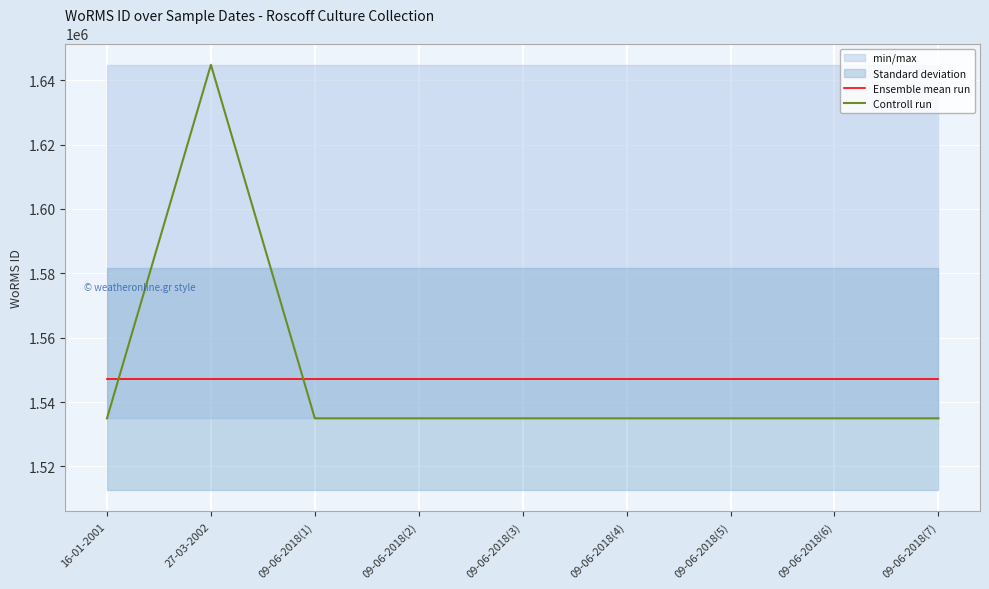

Which has a higher value, 09-06-2018(5) or 09-06-2018(3)?

09-06-2018(5)